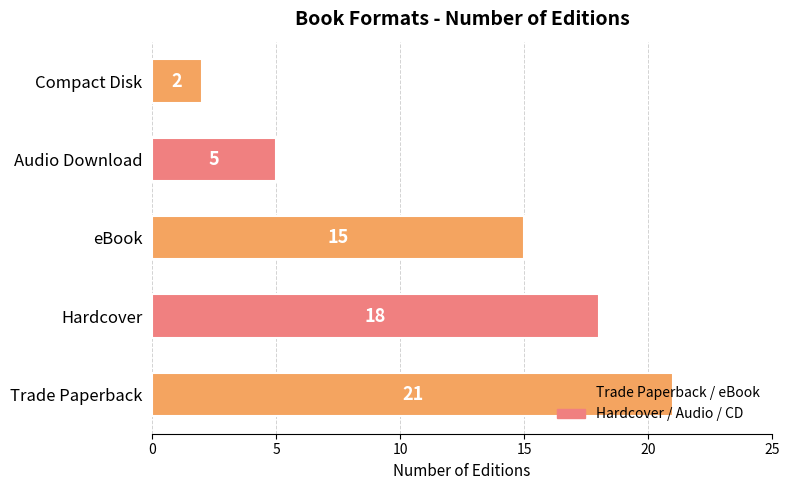

Approximately how many times larger is the value at Audio Download compared to Compact Disk?

2.5